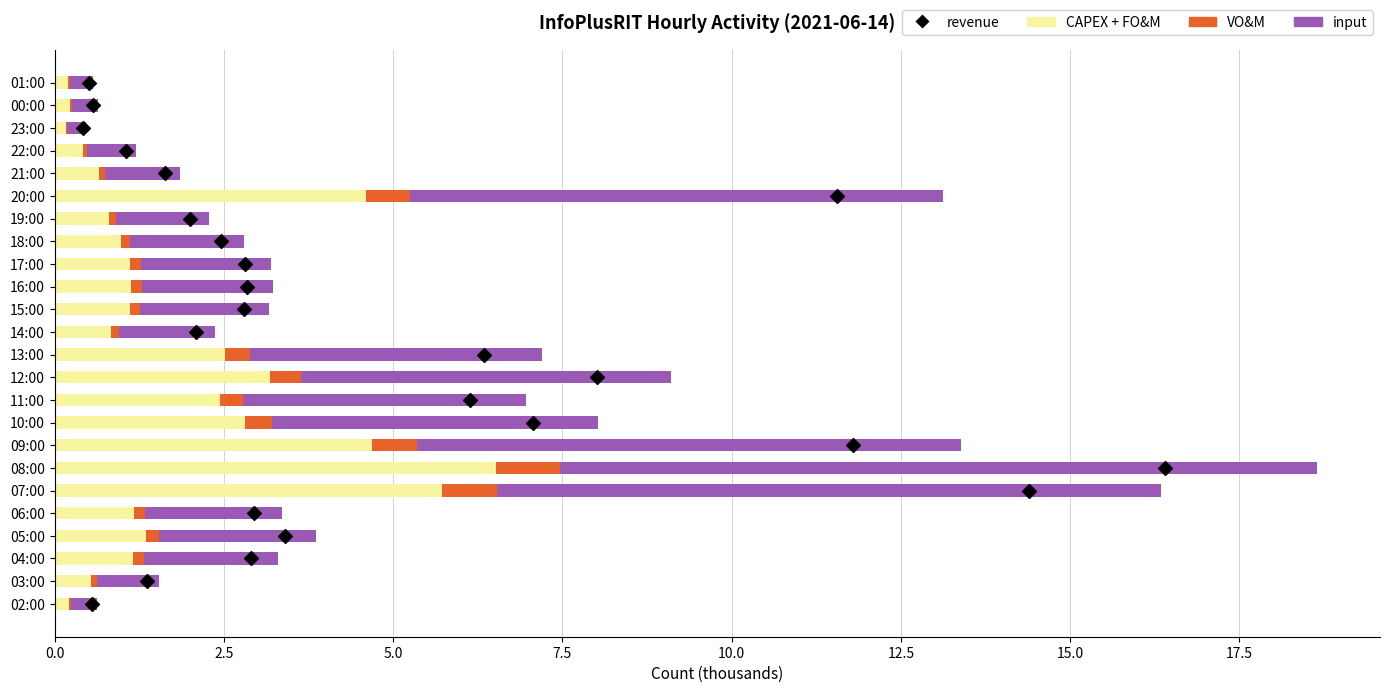

At how many categories does at least one series exceed 0?

24